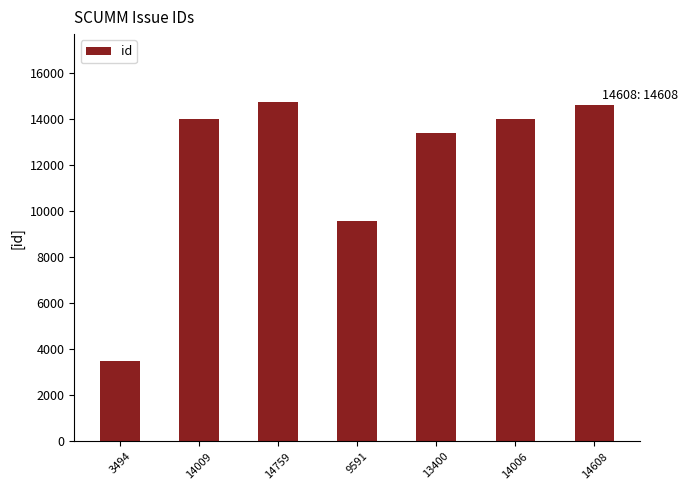

Where does the data first go above 14006?

14009